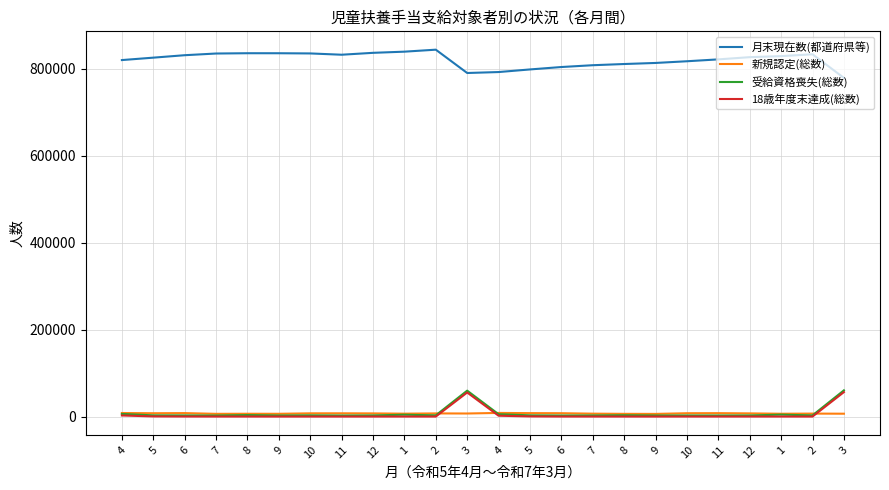

Where is the first local minimum for 新規認定(総数)?

5